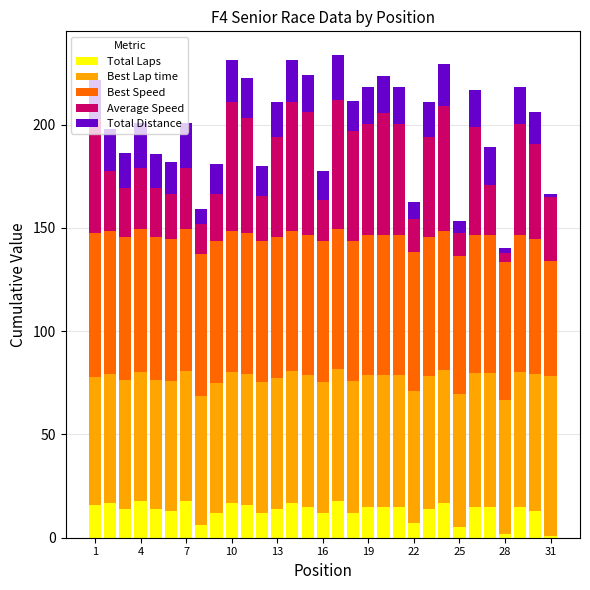

What is the maximum value for Total Laps?

18.0